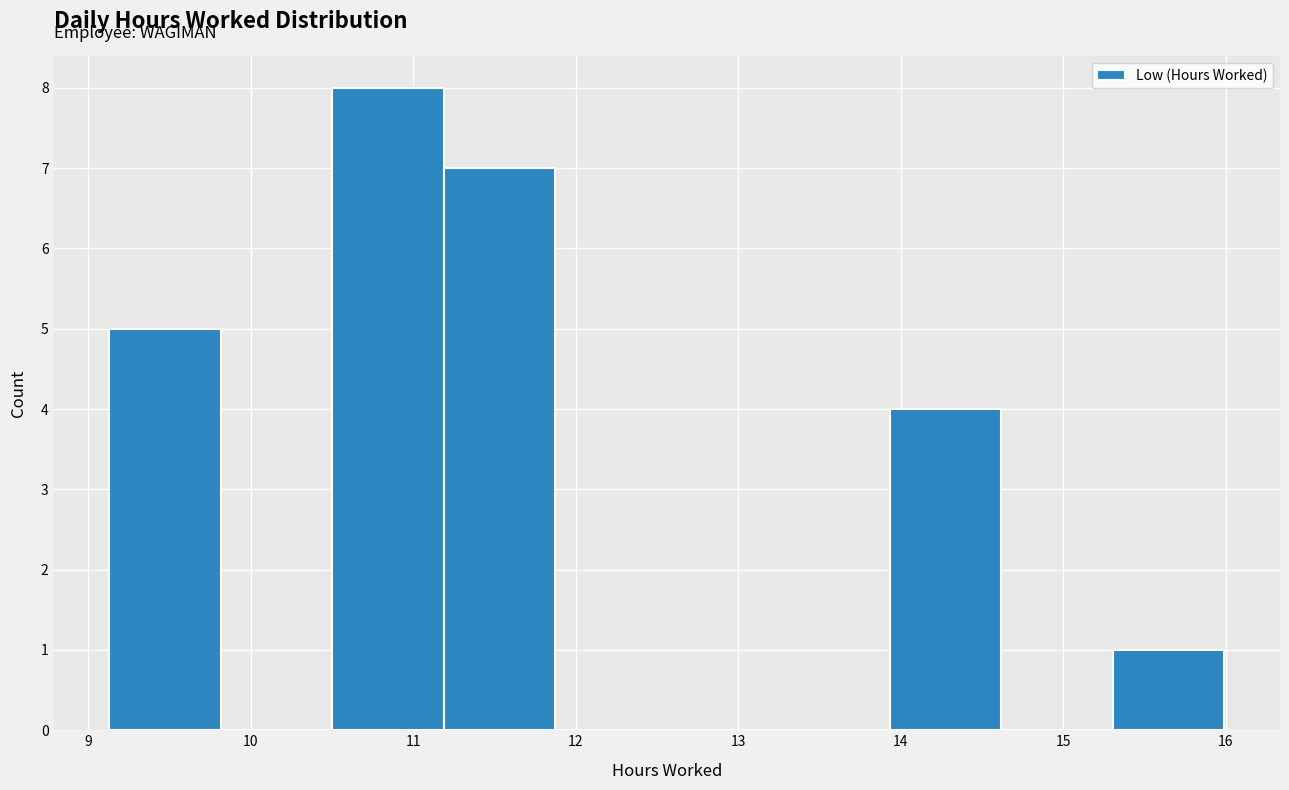

How tall is the bar that spans 9.1 to 9.8 on the x-axis? Neither the bar edges nor the heights are printed on the chart, so give them approximately, as read against the axes.

5